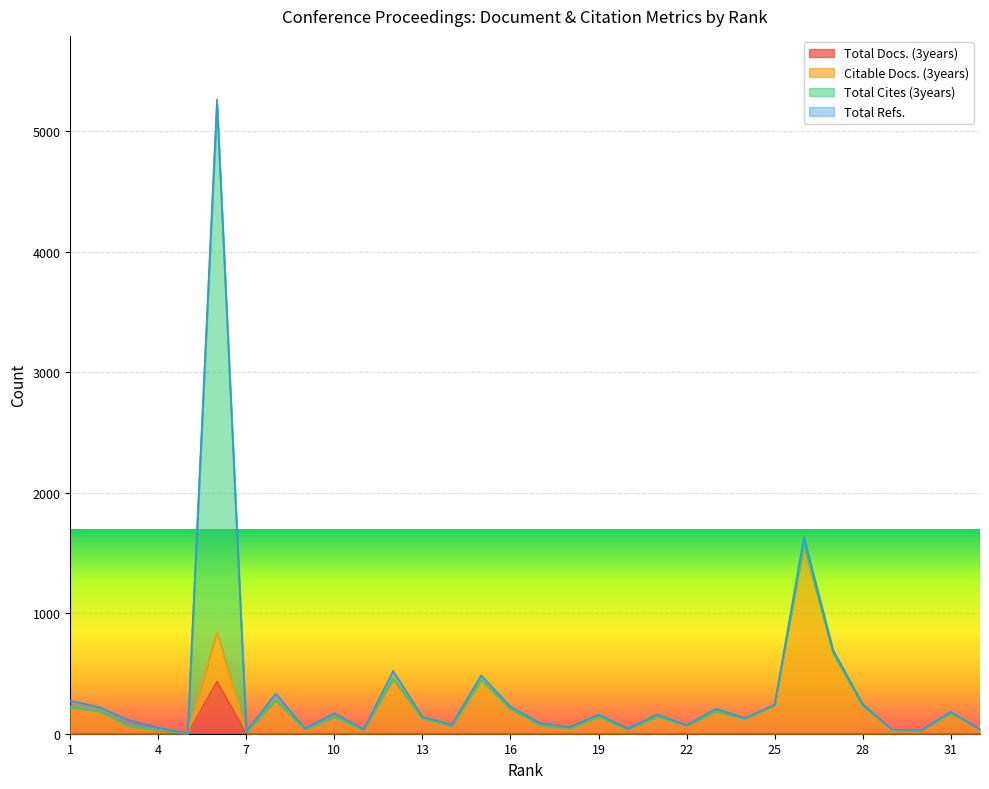

After their last crossing, which series has the higher values: Citable Docs. (3years) or Total Docs. (3years)?

Citable Docs. (3years)